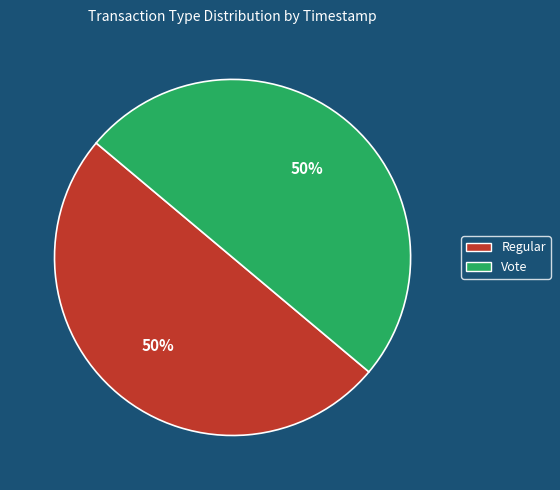

To the nearest percent, what percentage of the pie is Vote?

50%